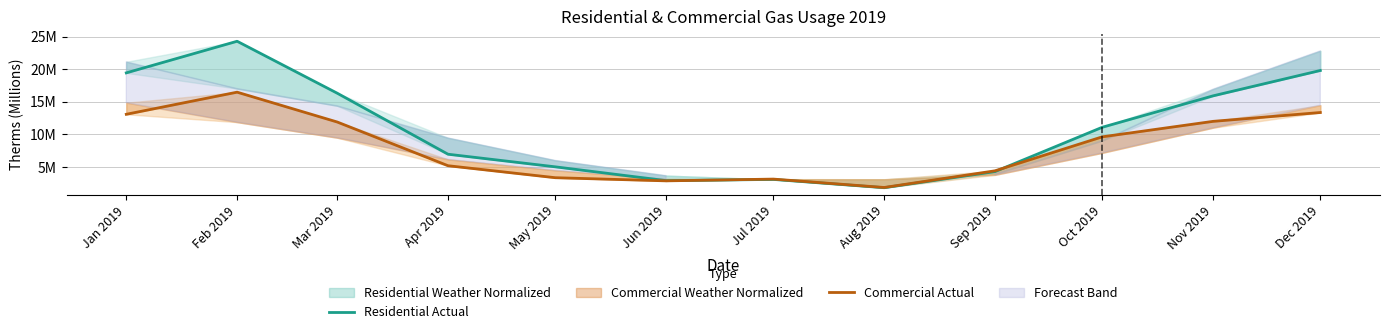

True or false: Commercial Actual has more than 1 points higher than both neighbors.

True